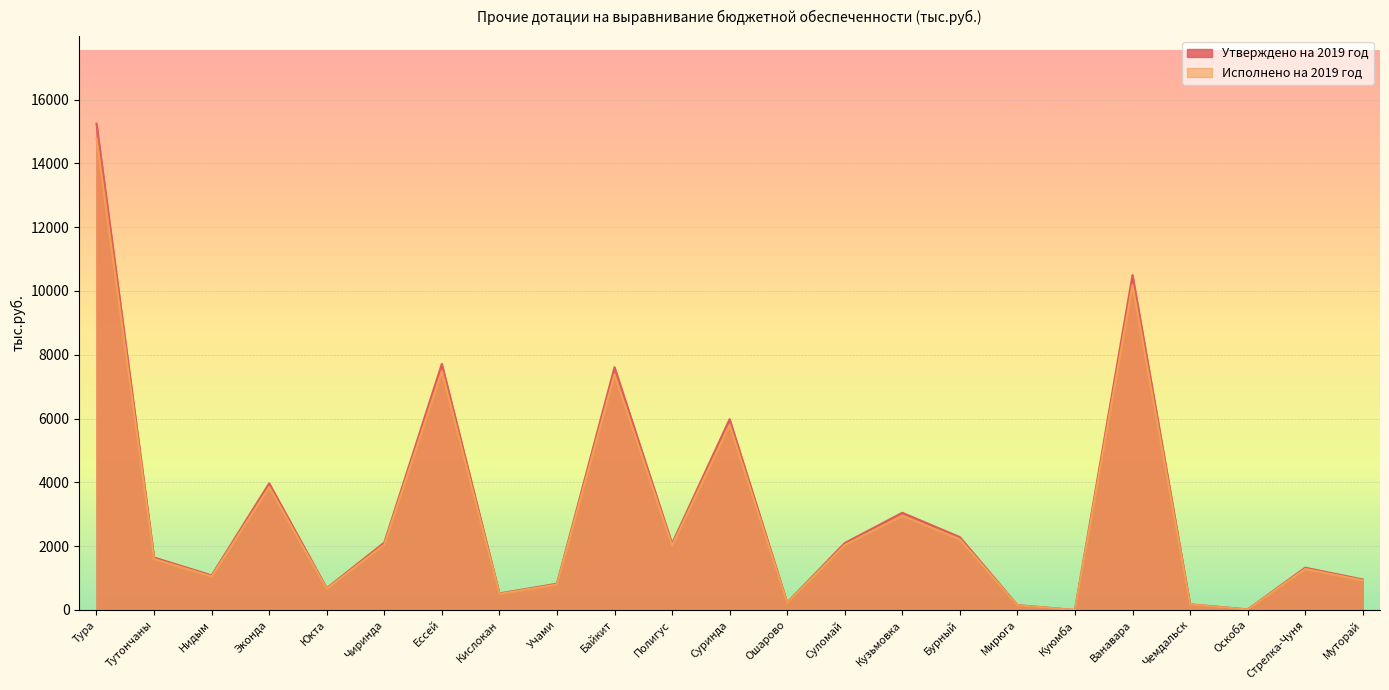

Read the Утверждено на 2019 год value at Полигус.

2082.8